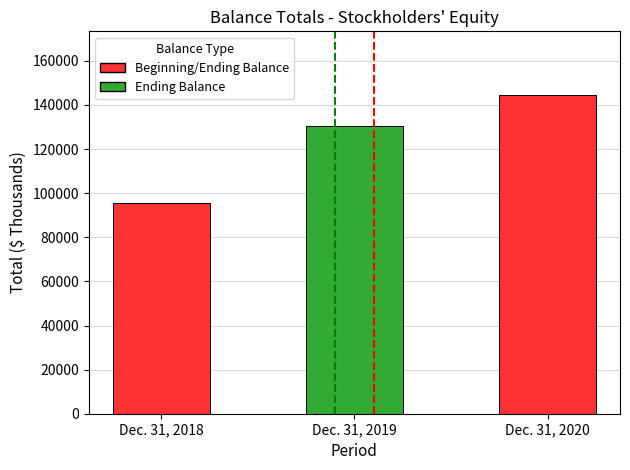

What value does the data have at Dec. 31, 2019, to the nearest 100?

130500